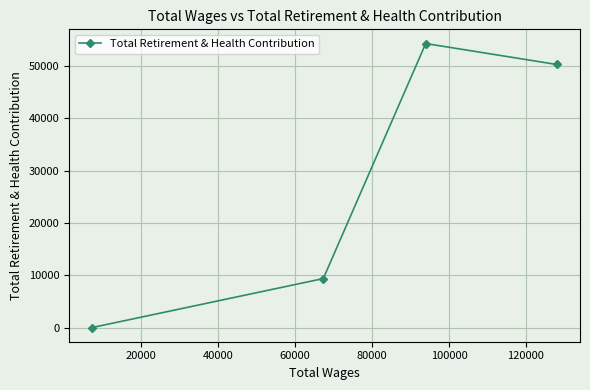

What is the difference between the second highest and minimum values?

50278